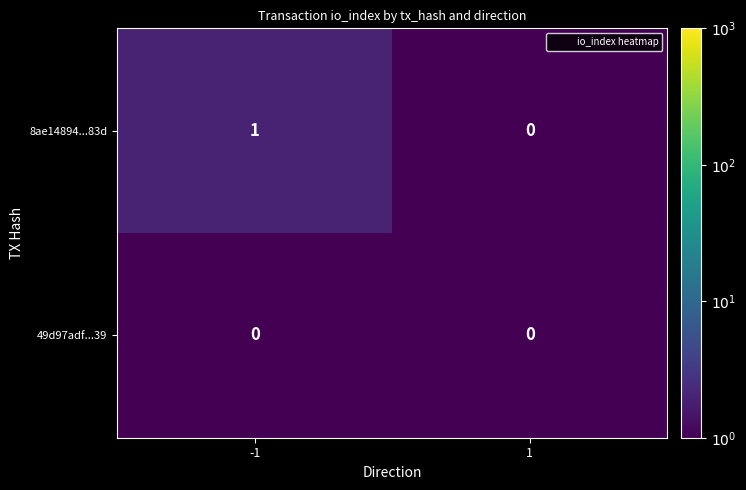

Rank the series by their maximum value, from lowest to highest.

49d97adf...39, 8ae14894...83d